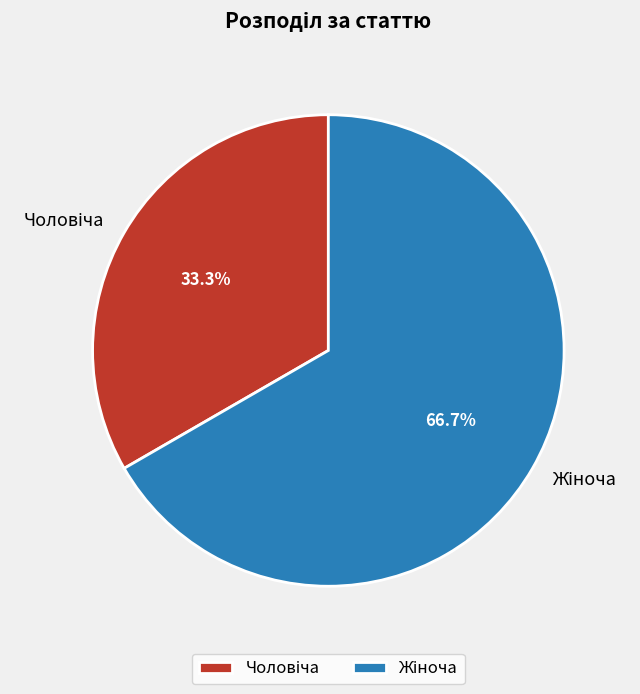

Is there a majority slice in this chart?

Yes